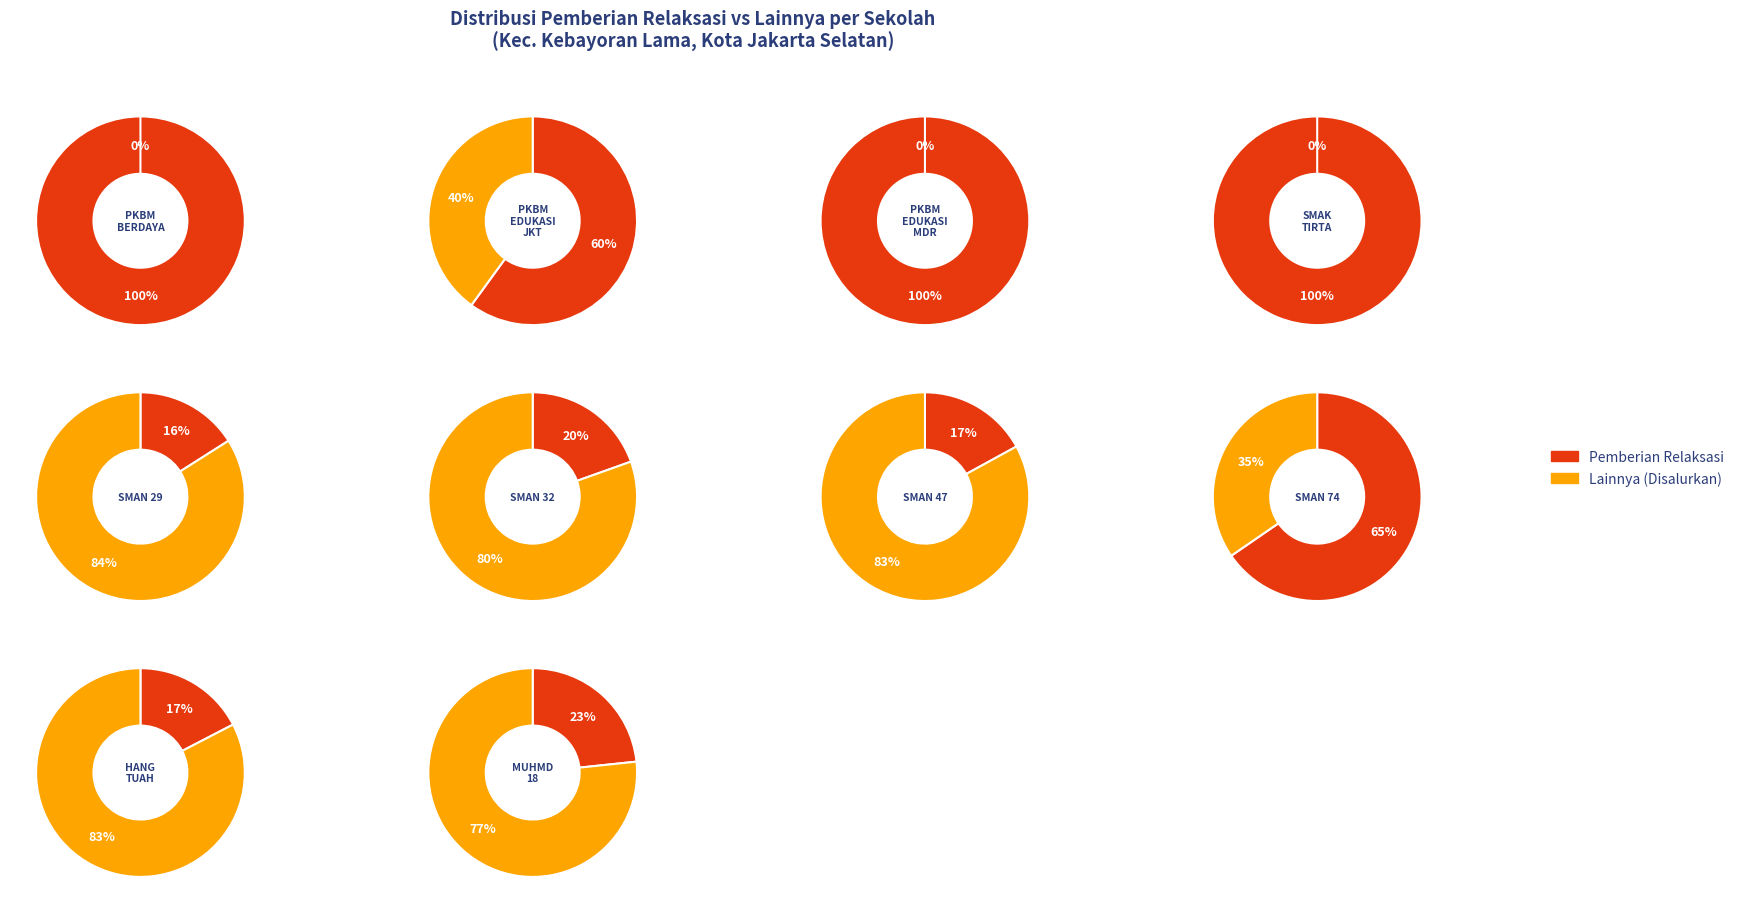

Which category has the smallest portion of the pie?

disalurkan